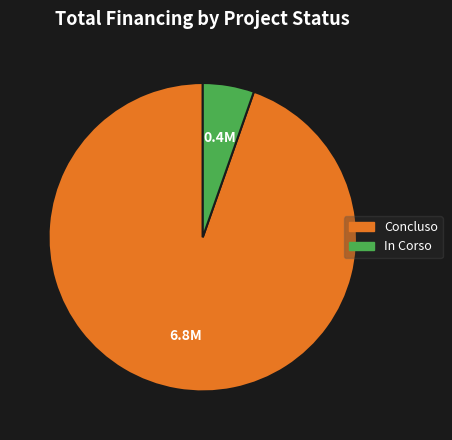

Do Concluso and In Corso together represent more than half of the pie?

Yes